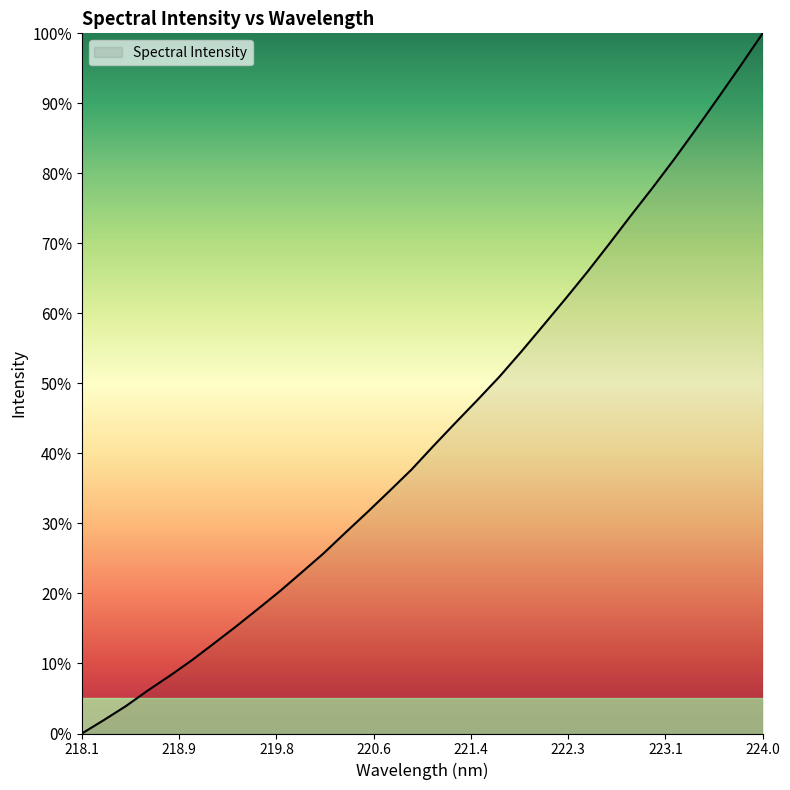

How many values exceed 41?

16